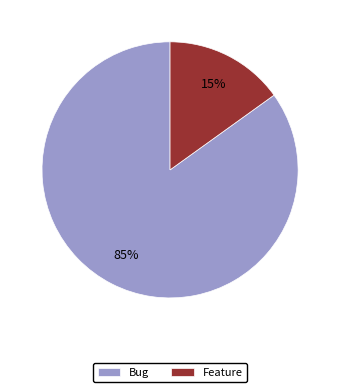

Rank the categories by value from highest to lowest.

Bug, Feature